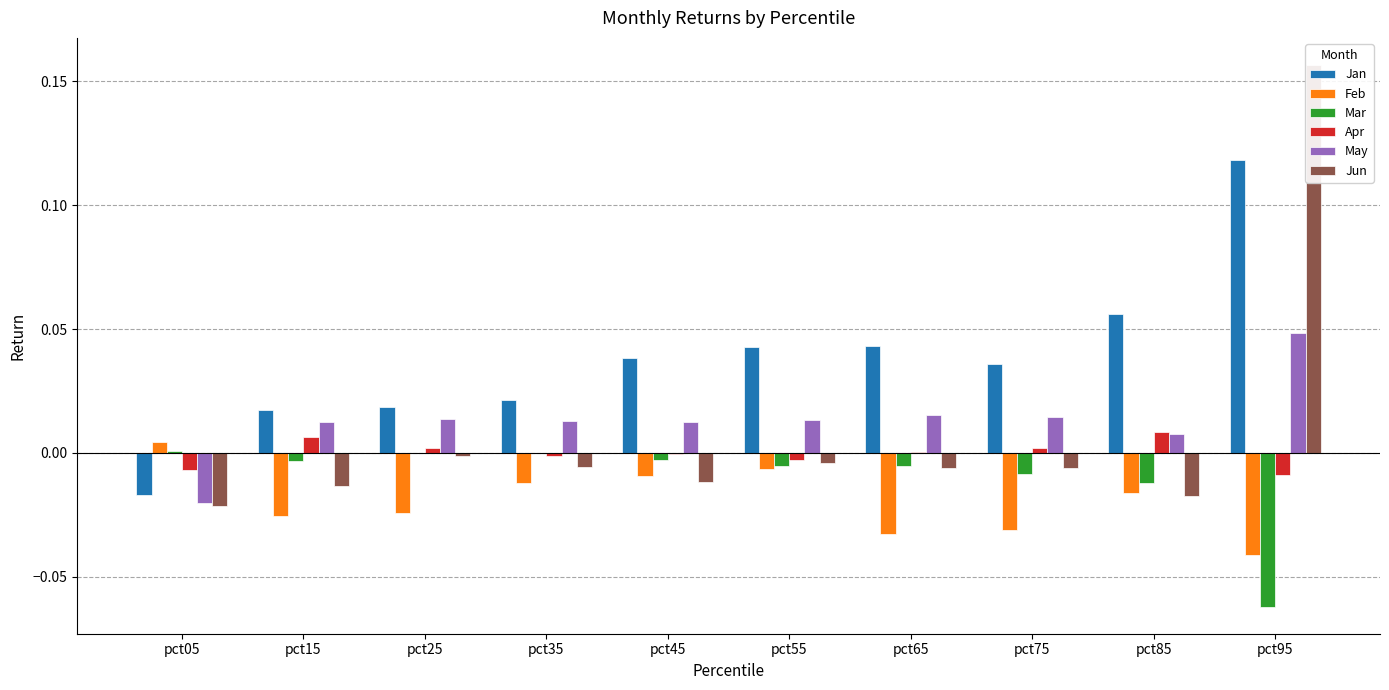

Where does the Apr series first go above 0?

pct15